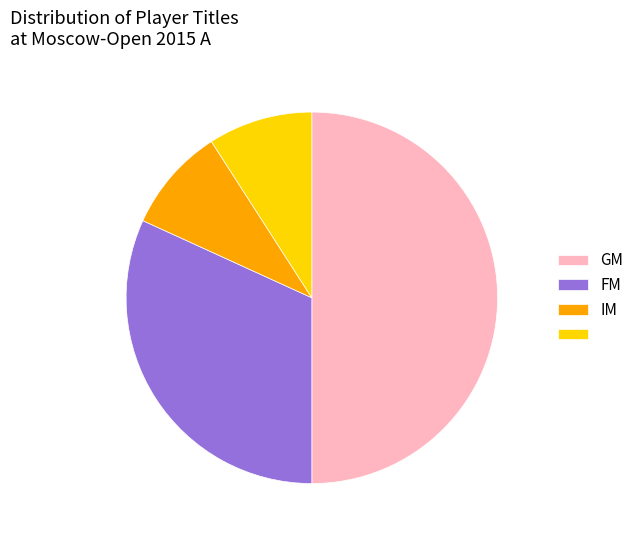

Rank the categories by value from highest to lowest.

GM, FM, , IM